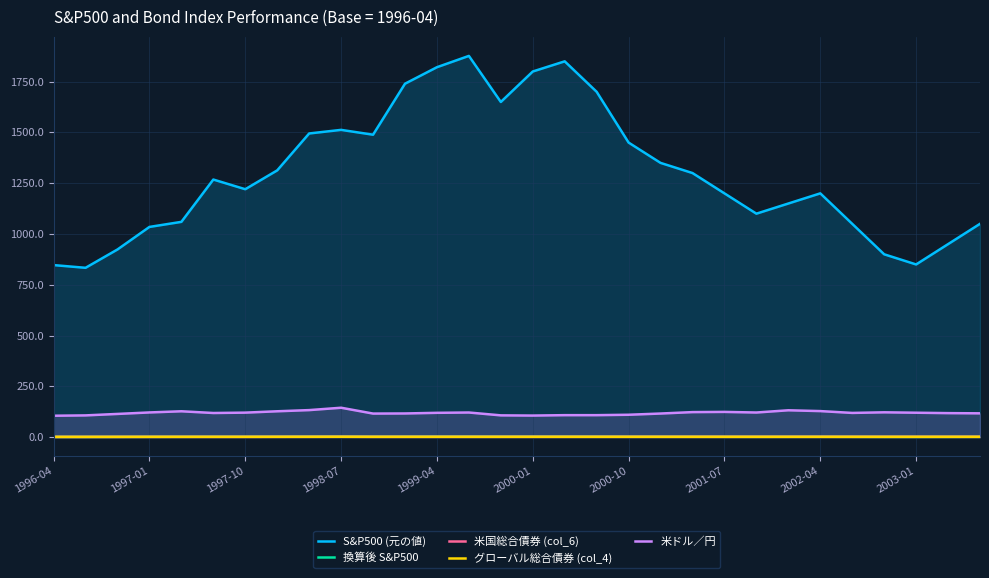

True or false: 換算後 S&P500 has a value of 1.4 at 1997-01.

True